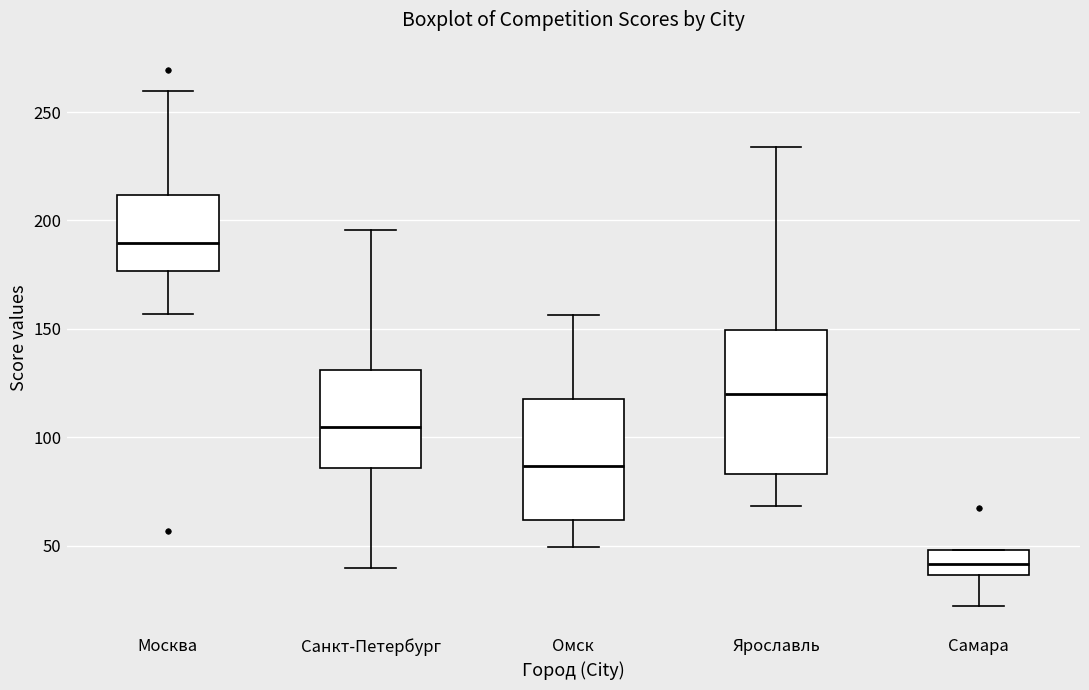

Reading left to right, transcribe this box plot: for each box, give where its median line is, the range the box spans, and where its two whiskers end, as read against the y-axis. The values are not printed on the chart, so give them approximately, as read against the axis.

Москва: median 190, box 175 to 210, whiskers 155 to 260
Санкт-Петербург: median 105, box 85 to 130, whiskers 40 to 195
Омск: median 85, box 60 to 120, whiskers 50 to 155
Ярославль: median 120, box 85 to 150, whiskers 70 to 235
Самара: median 40, box 35 to 50, whiskers 20 to 50